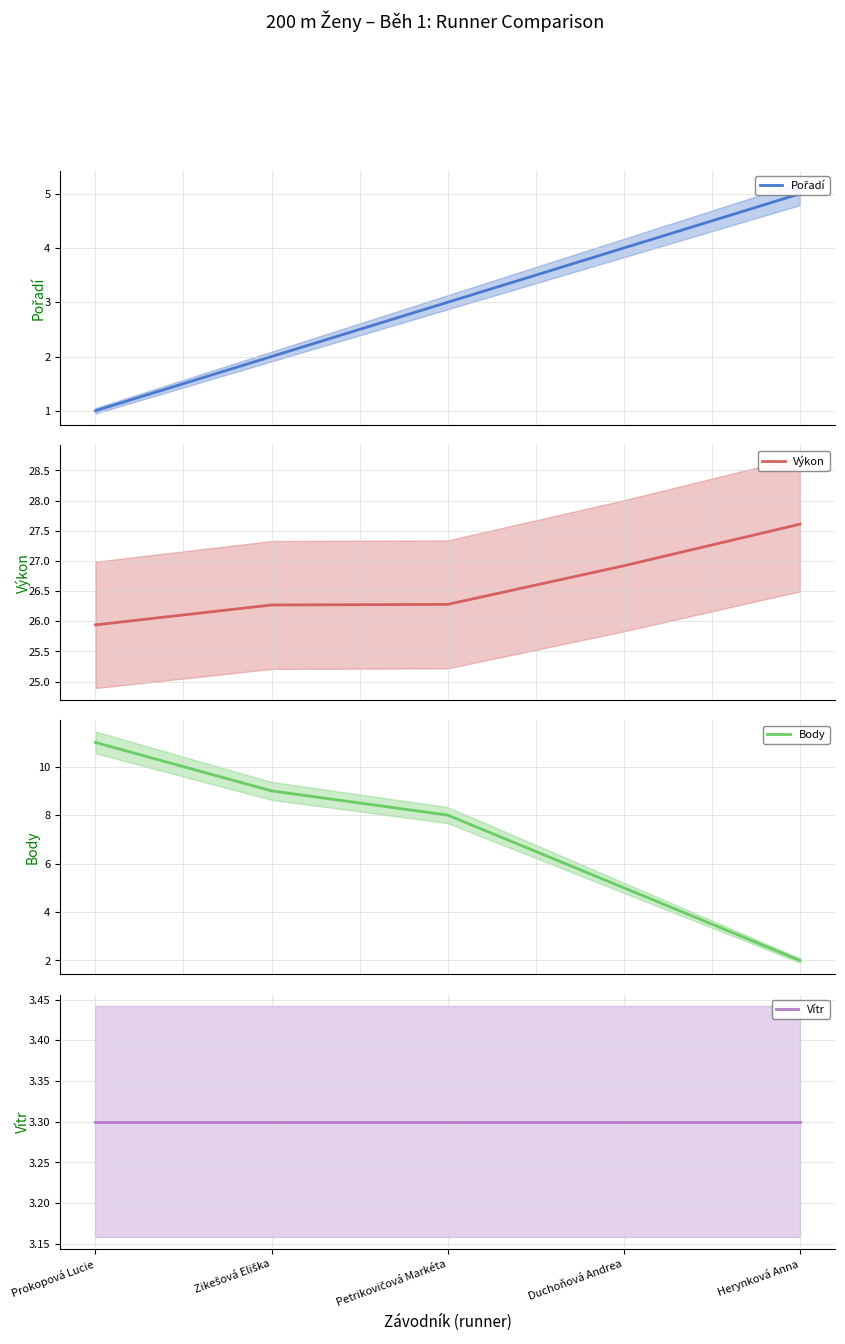

True or false: Výkon and Body cross at least once.

False